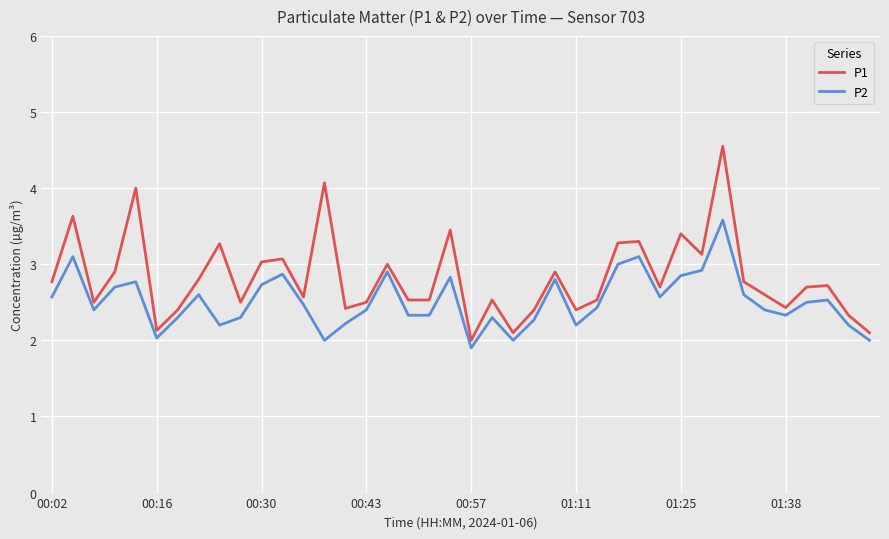

Which series has the largest total across all categories?

P1